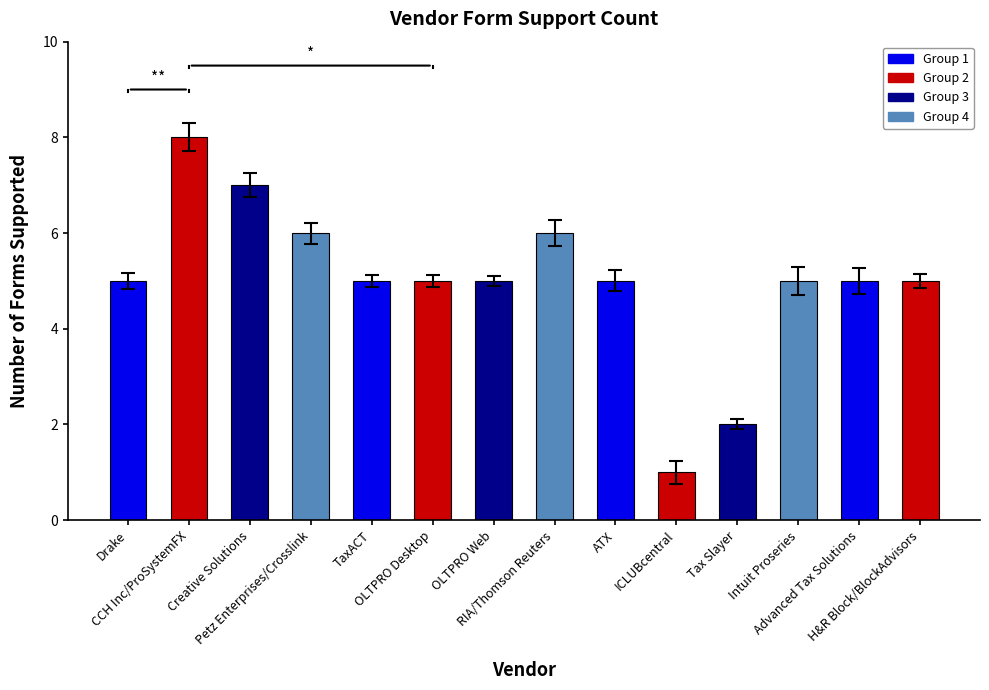

Does the chart contain stacked bars?

No